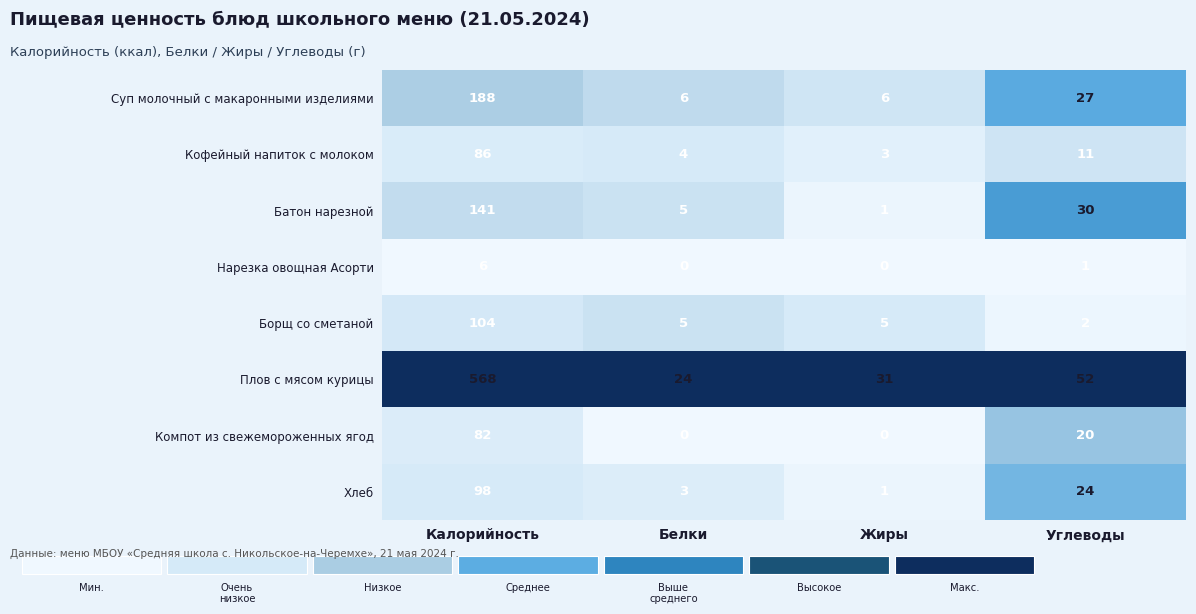

Between Калорийность and Углеводы, which series saw the biggest shift?

Плов с мясом курицы